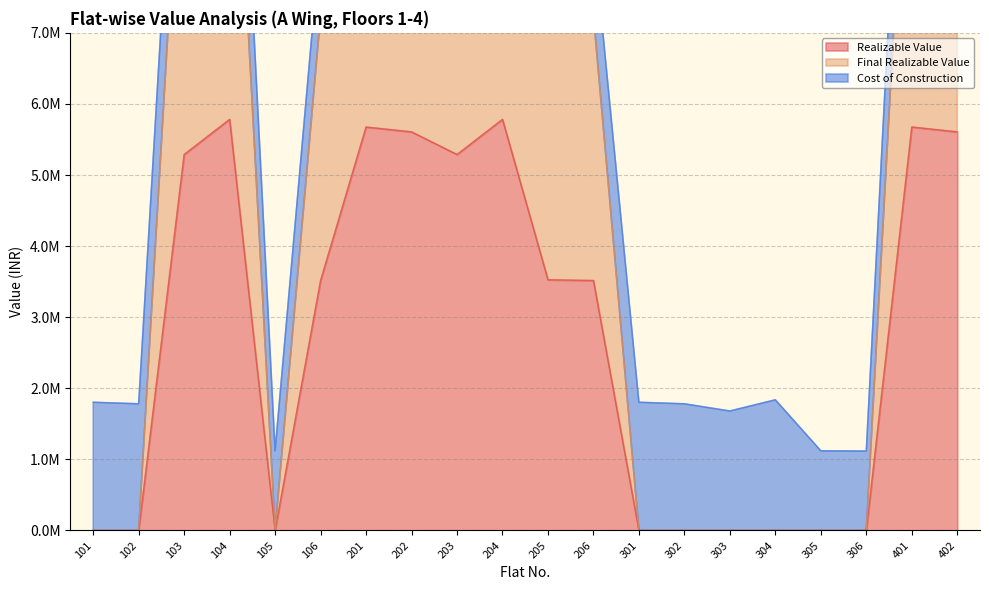

Is the value of Realizable Value at 202 greater than the value of Final Realizable Value at 206?

No